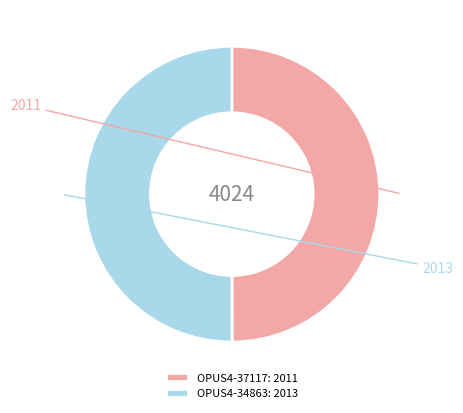

Combined, do OPUS4-34863: 2013 and OPUS4-37117: 2011 account for over 50%?

Yes